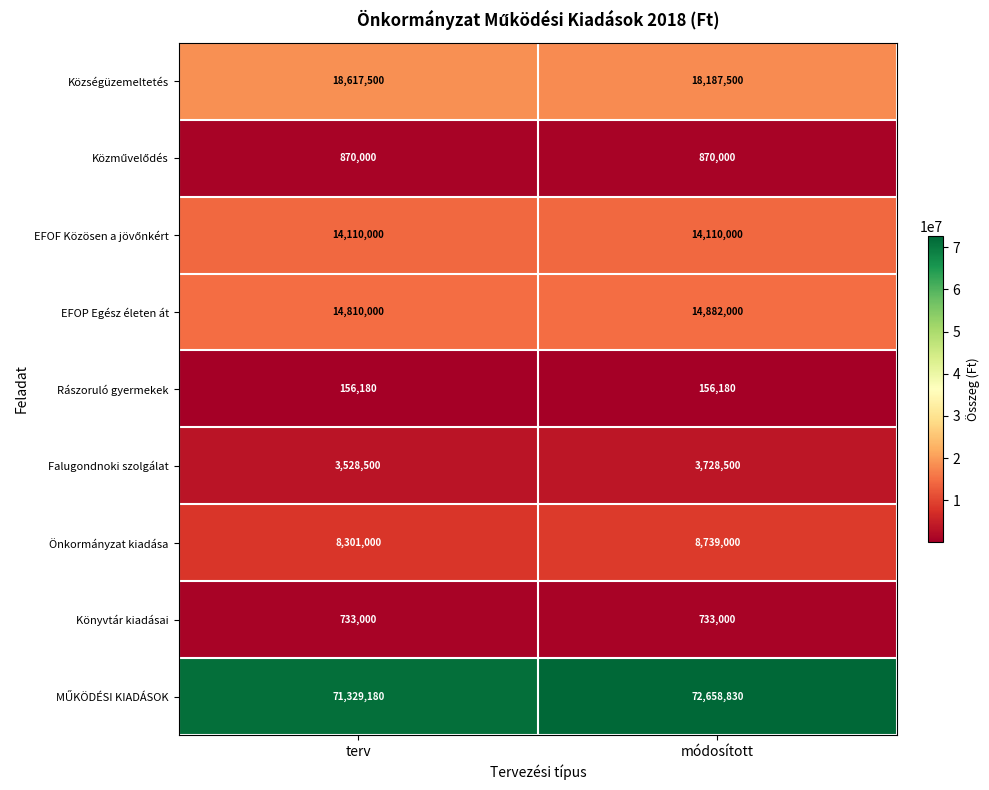

What is the greatest value displayed?

72658830